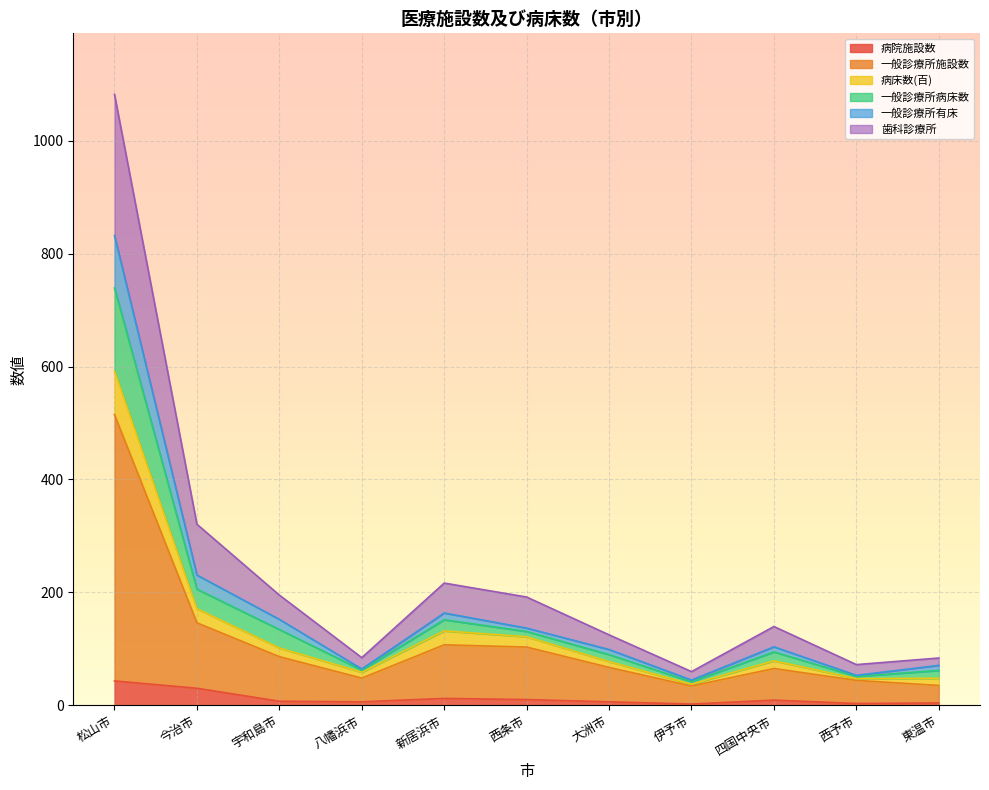

The value of 病床数(百) at 八幡浜市 is 92.5. True or false?

False